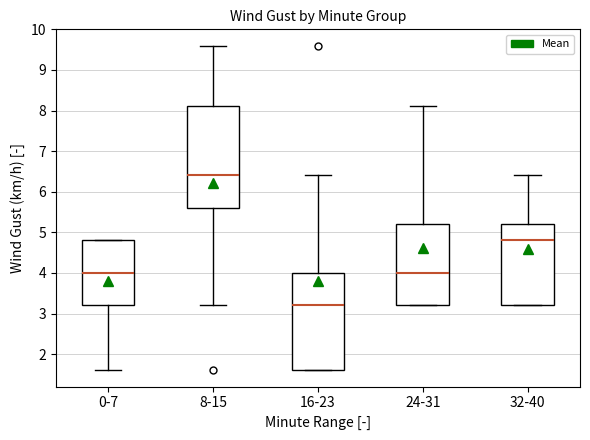

Which box has the highest median line?

8-15